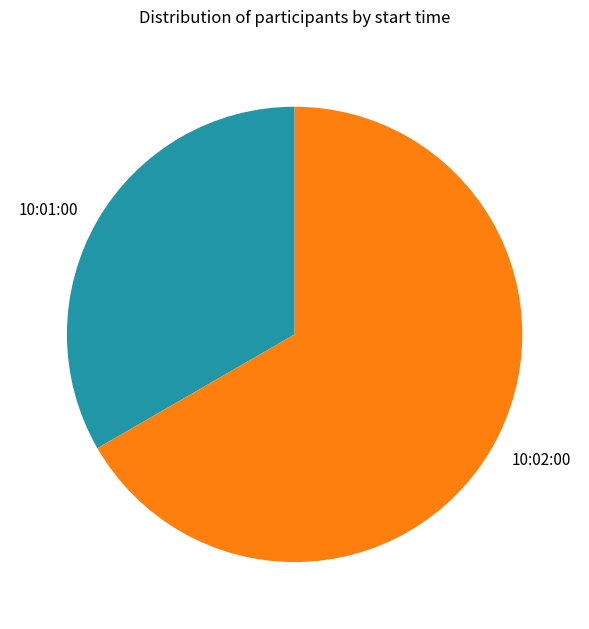

Which category has the biggest portion of the pie?

10:02:00